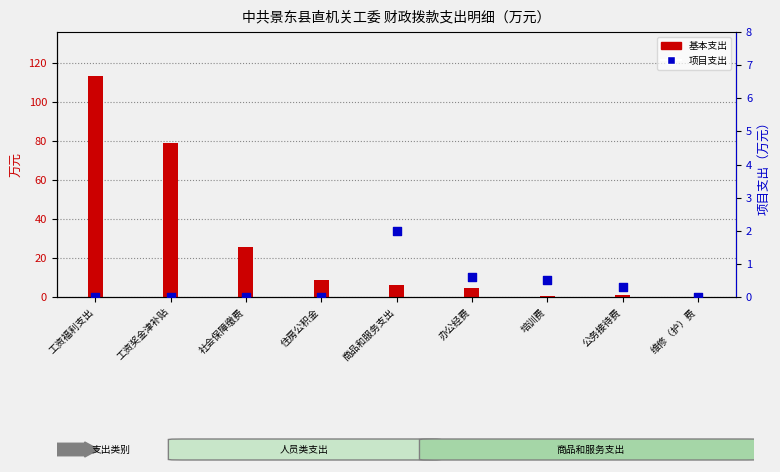

What are all the series names shown in the legend?

基本支出, 项目支出